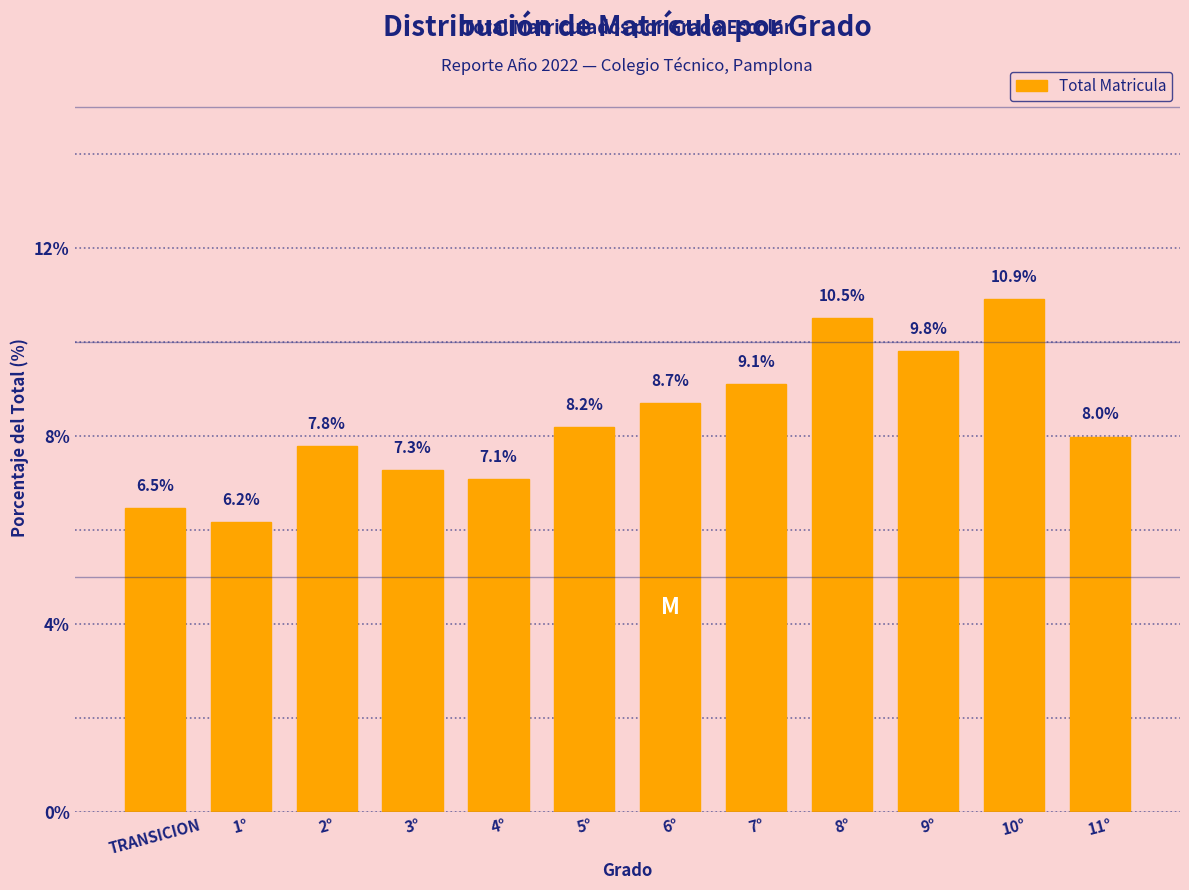

Reading left to right, transcribe all the data shown in this chart.

TRANSICION=6.5	1°=6.2	2°=7.8	3°=7.3	4°=7.1	5°=8.2	6°=8.7	7°=9.1	8°=10.5	9°=9.8	10°=10.9	11°=8.0